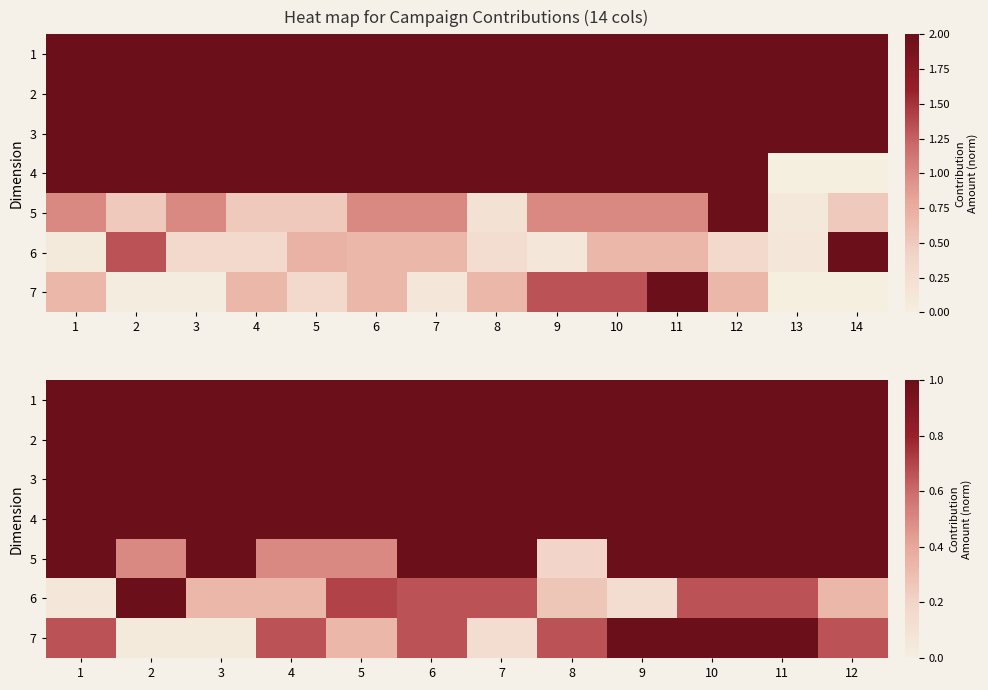

List the series in order of their peak value, highest first.

1, 2, 3, 4, 5, 7, 6